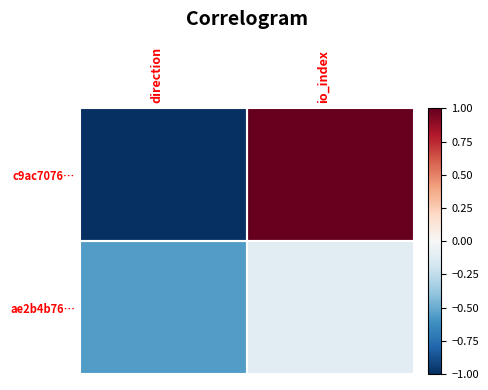

What is the maximum value shown in the chart?

1.0